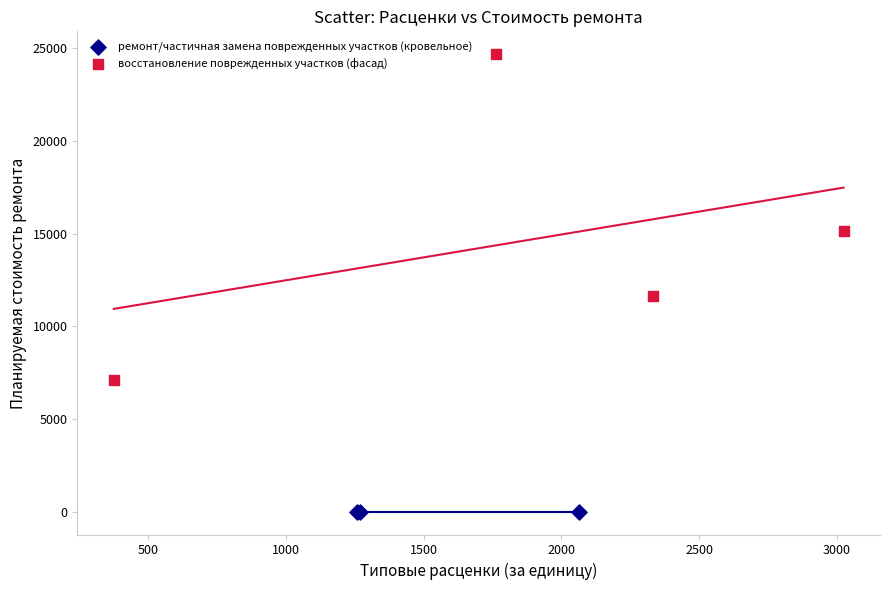

Which series contains the lowest Y value?

ремонт/частичная замена поврежденных участков (кровельное)